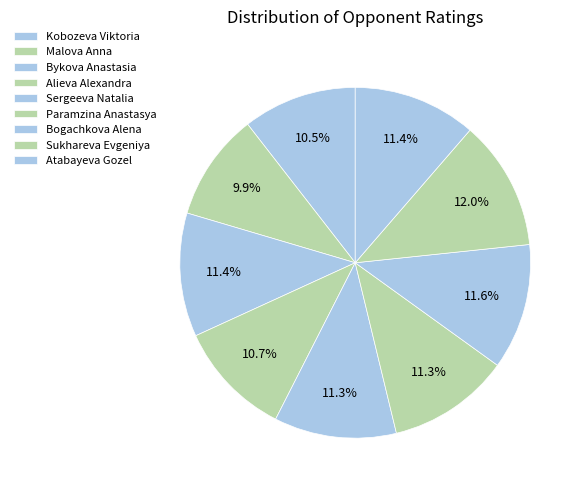

Count the number of slices in the pie.

9